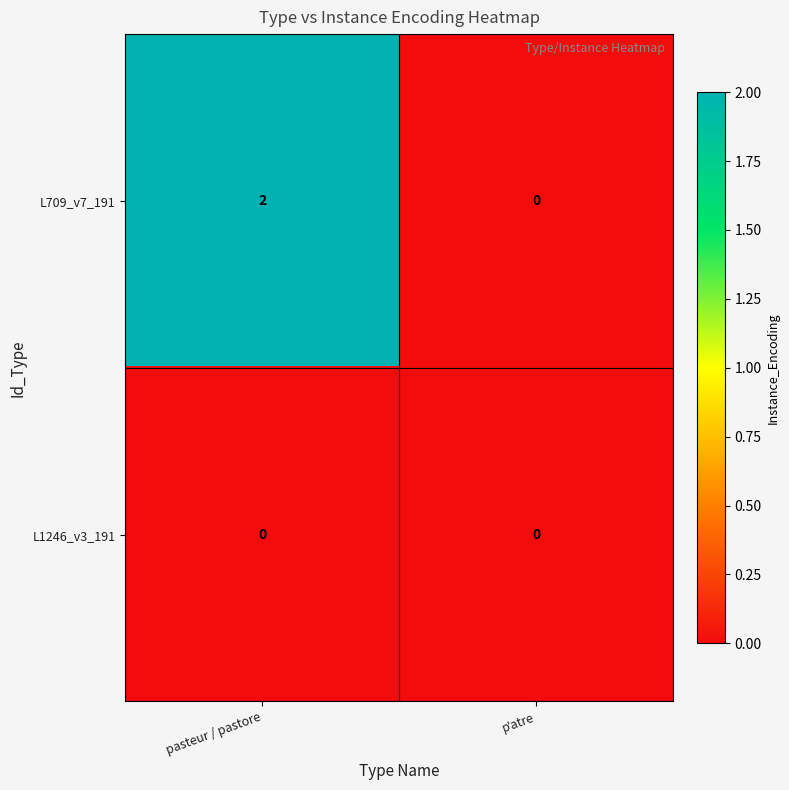

What is the total value across all series at pasteur / pastore?

2